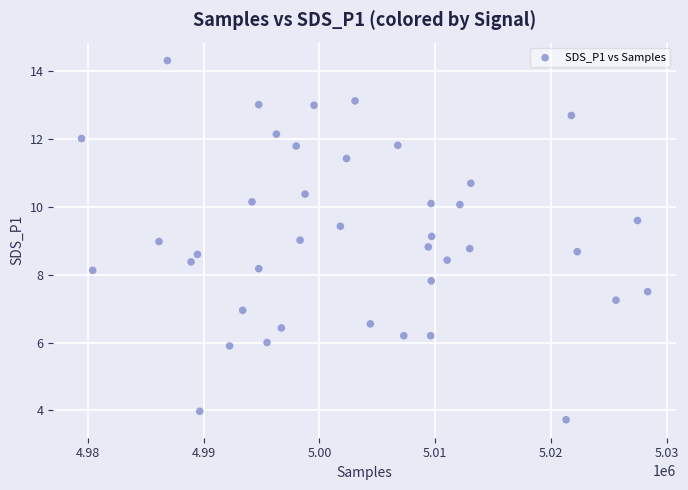

What is the range of X values (max minus min)?

48918.0